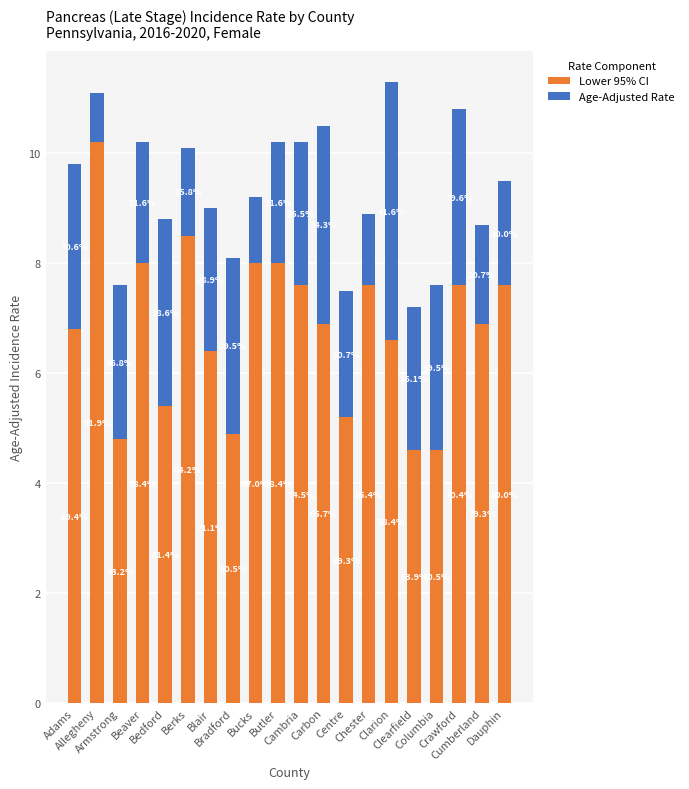

True or false: Age-Adjusted Rate has a value of 3.0 at Columbia.

True